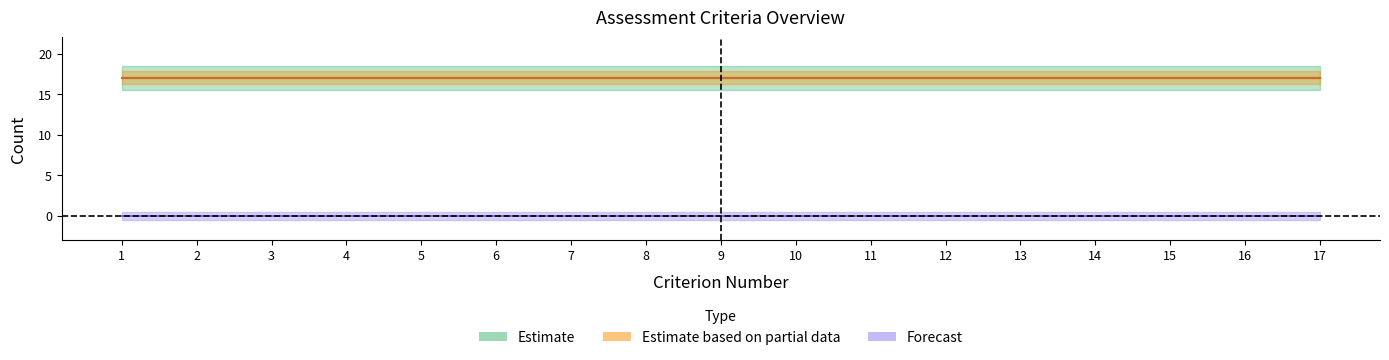

At which label is Criterion_Number closest to 9?

9